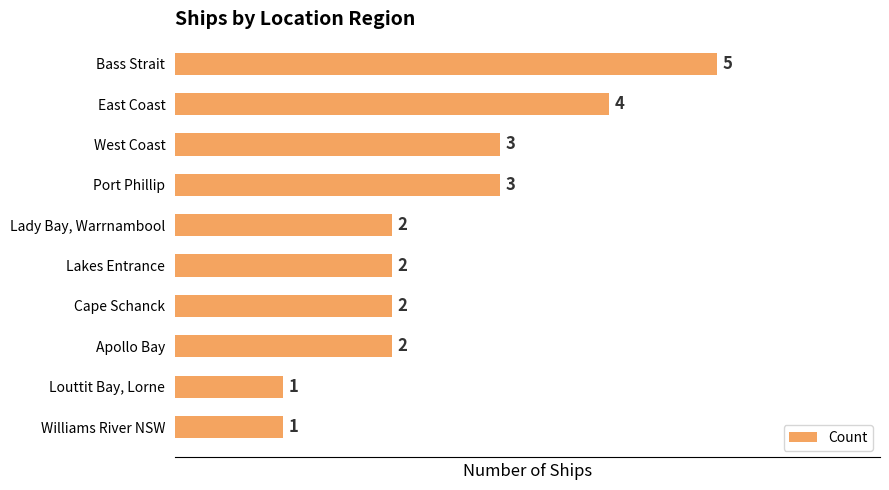

The value at Lady Bay, Warrnambool is 3. True or false?

False